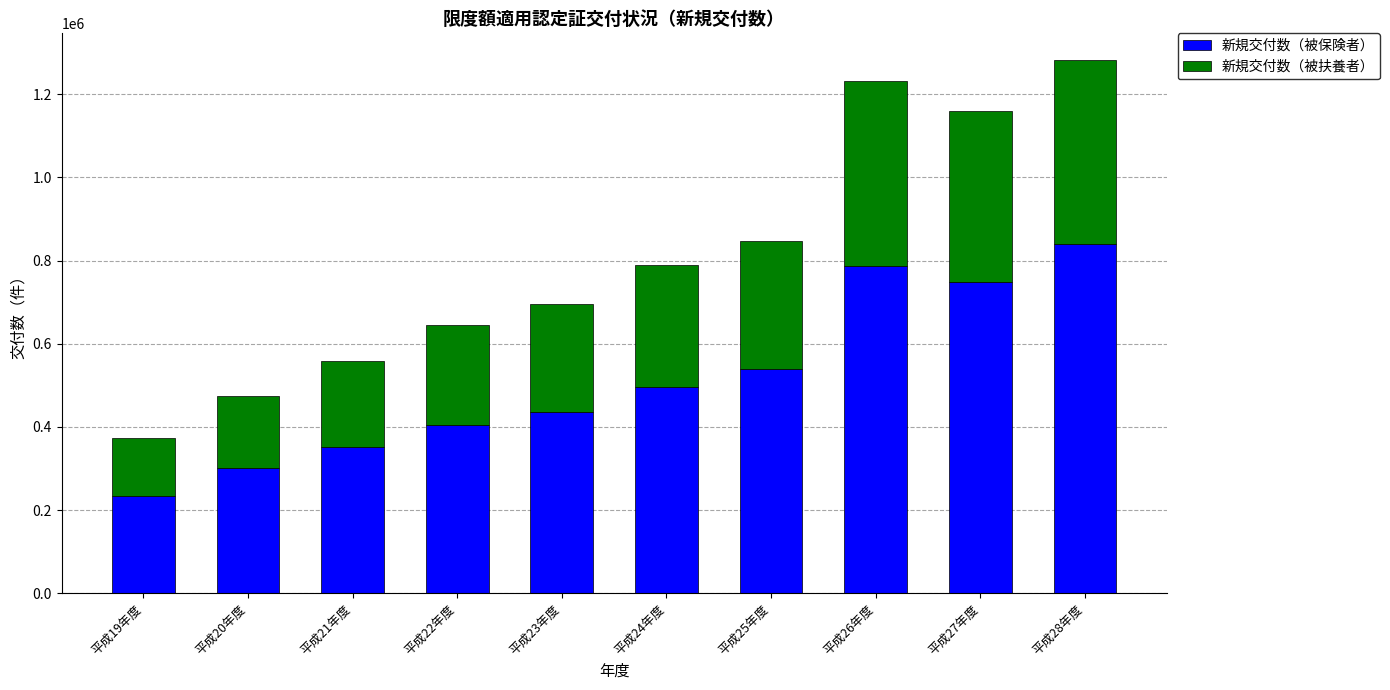

What is the highest value of the 新規交付数（被保険者） series?

840172